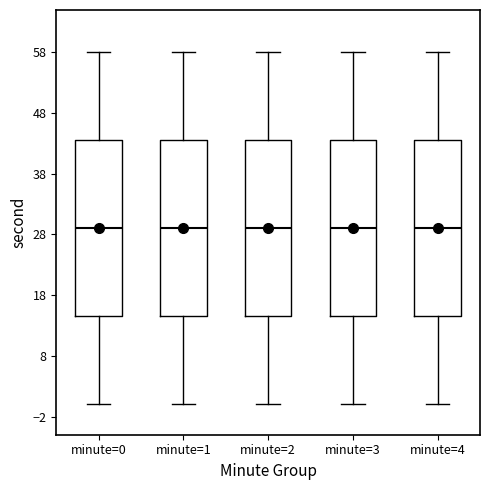

Reading left to right, transcribe this box plot: for each box, give where its median line is, the range the box spans, and where its two whiskers end, as read against the y-axis. The values are not printed on the chart, so give them approximately, as read against the axis.

minute=0: median 29, box 15 to 44, whiskers 0 to 58
minute=1: median 29, box 15 to 44, whiskers 0 to 58
minute=2: median 29, box 15 to 44, whiskers 0 to 58
minute=3: median 29, box 15 to 44, whiskers 0 to 58
minute=4: median 29, box 15 to 44, whiskers 0 to 58